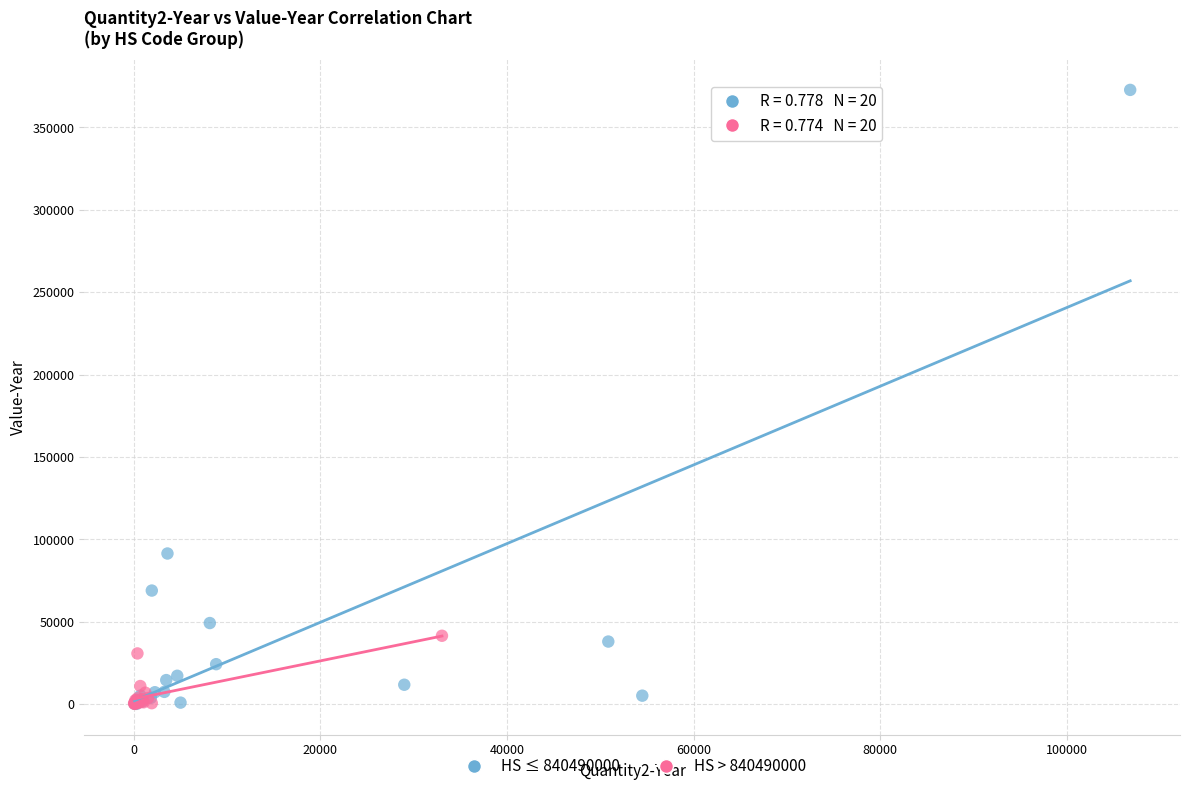

Which series has the largest Y range (max minus min)?

HS ≤ 840490000